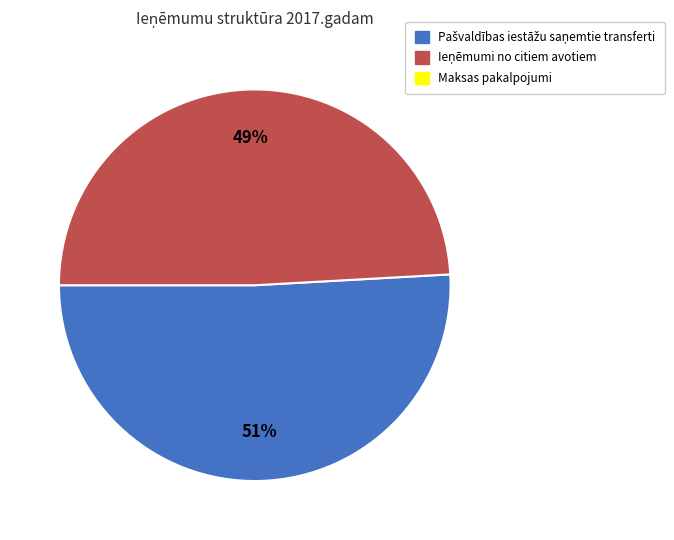

To the nearest percent, what is the difference between the largest and smallest slice percentages?

2%